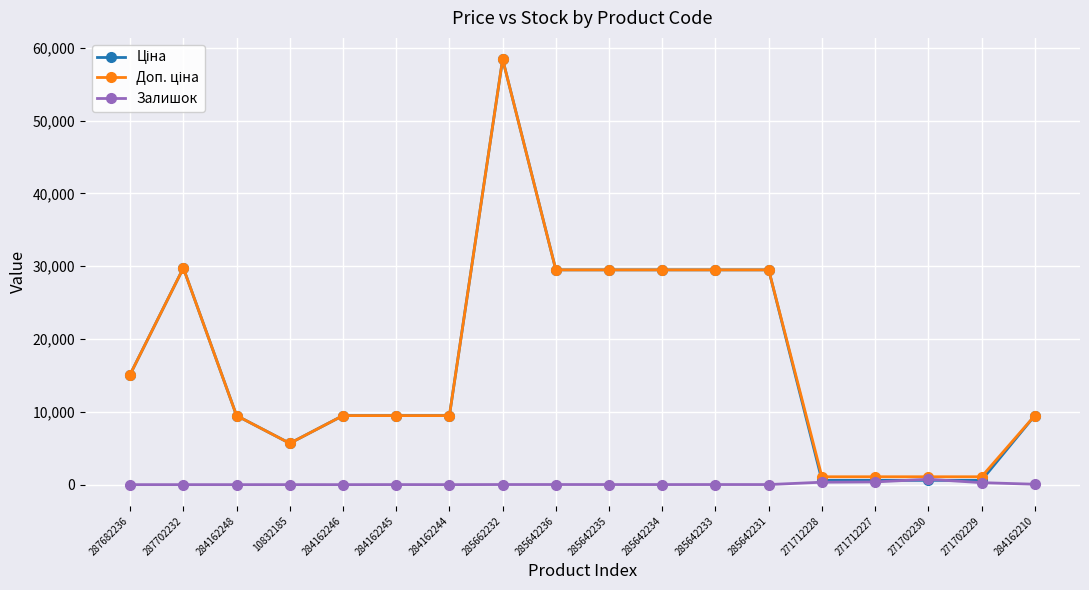

The Залишок series shows 13.0 at 285642235. True or false?

True